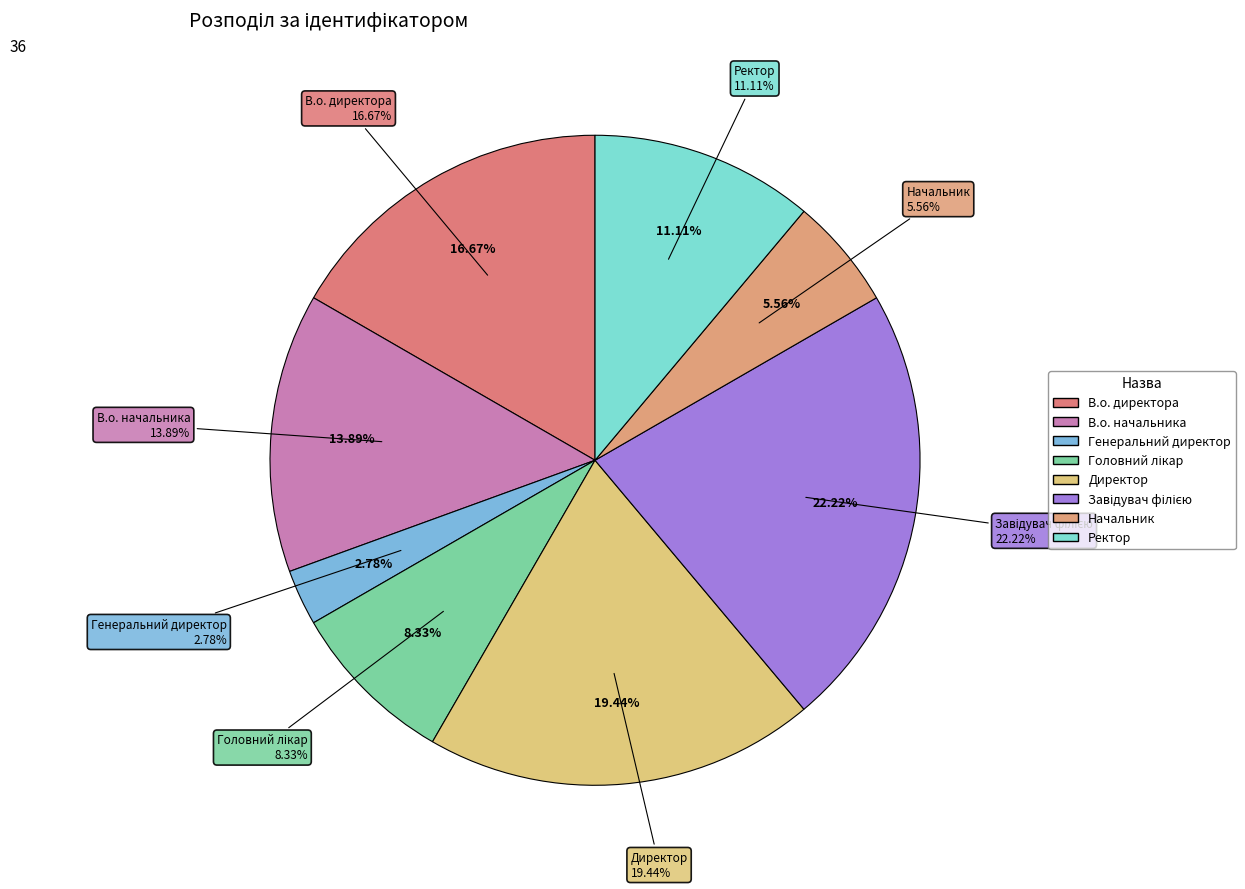

Rank the categories by value from highest to lowest.

Завідувач філією, Директор, В.о. директора, В.о. начальника, Ректор, Головний лікар, Начальник, Генеральний директор